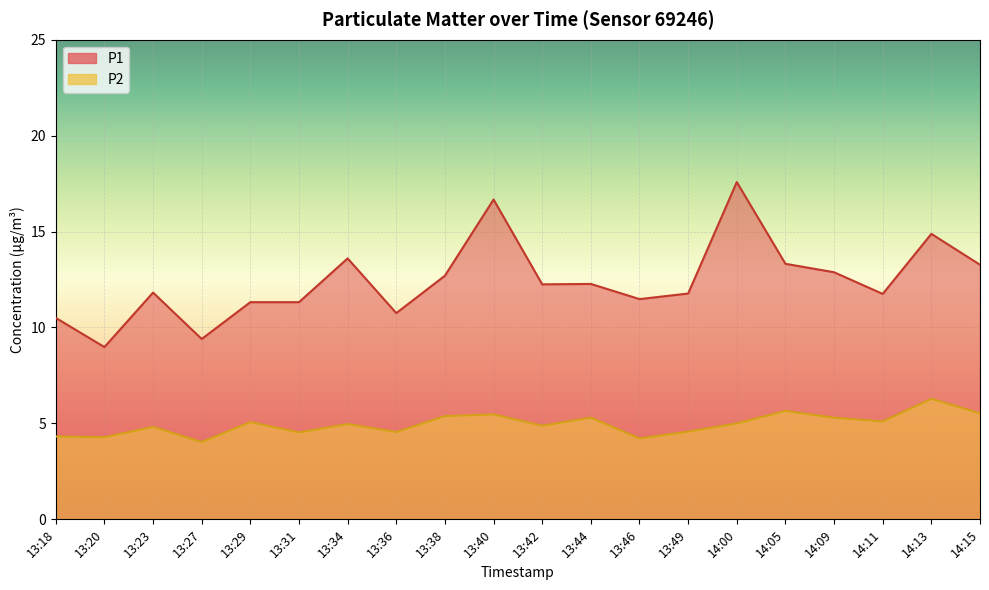

What is the sum of the P2 values at 13:29 and 13:23?

9.9